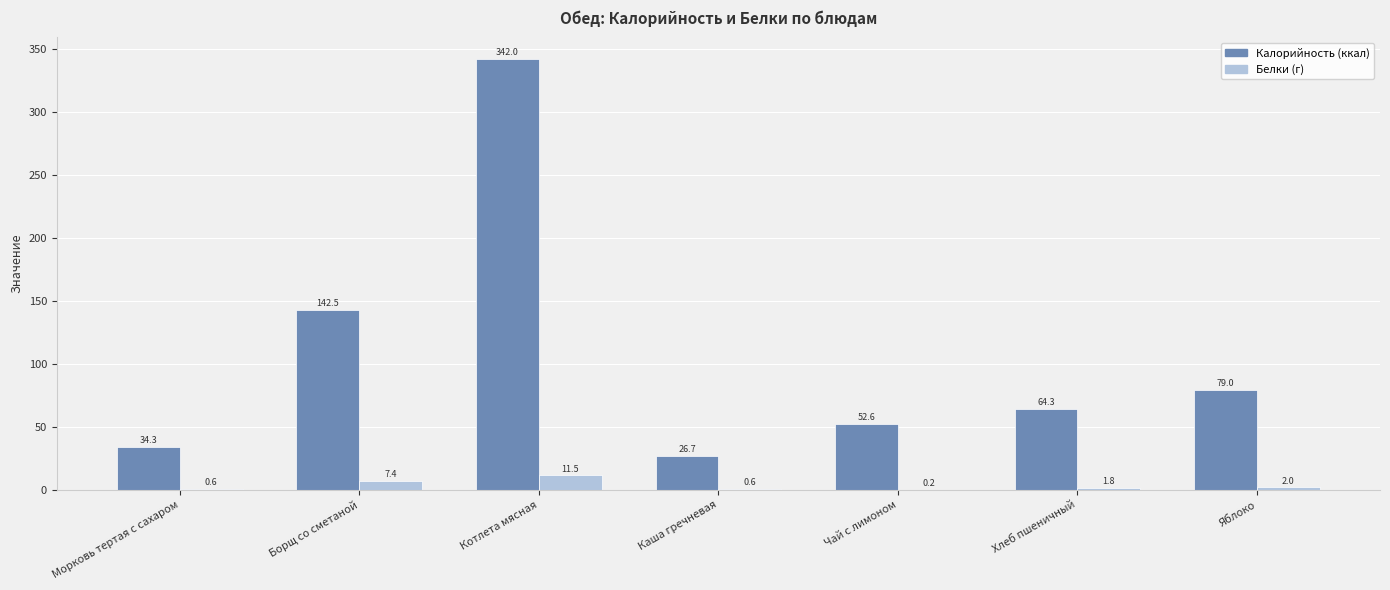

How many data points in Белки (г) are above 1?

4